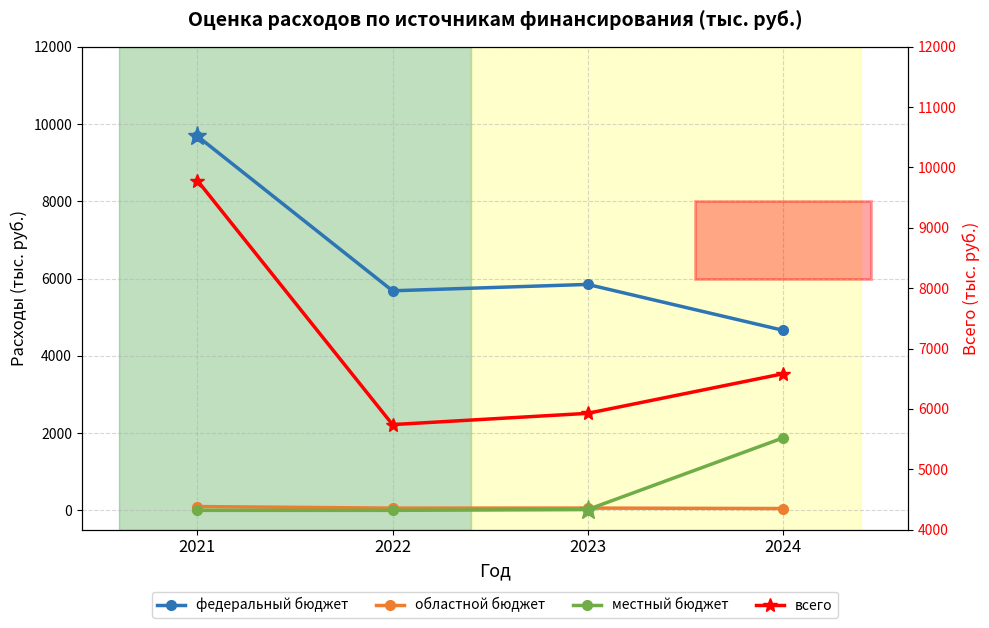

What is the sum of all областной бюджет values?

261.4